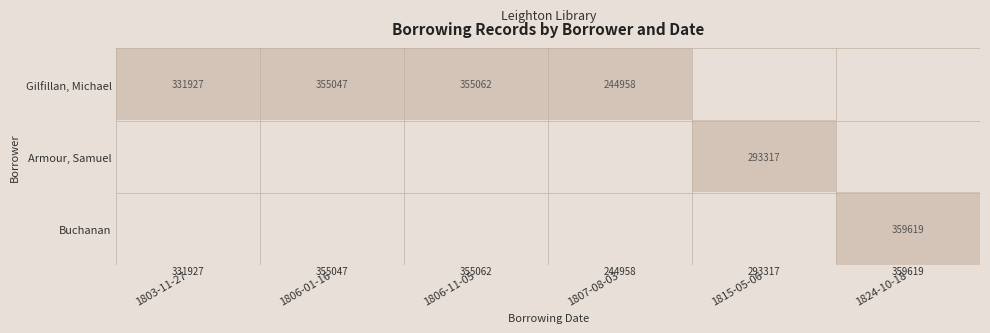

True or false: Armour, Samuel has a value of 0 at 1815-05-06.

False